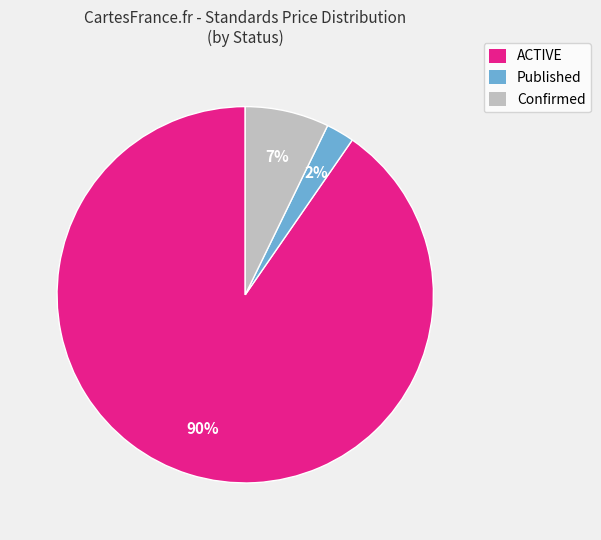

Which slice is the largest?

ACTIVE